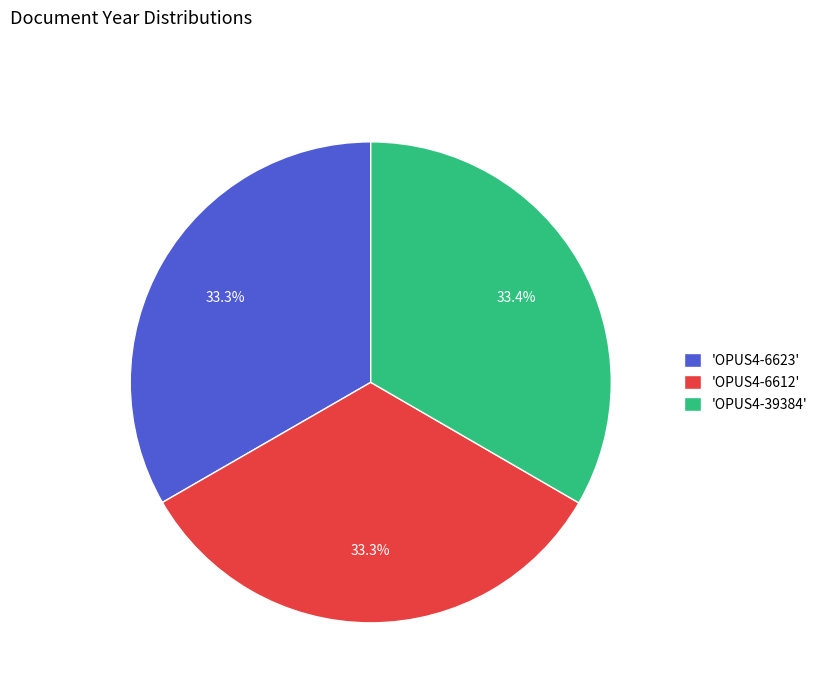

Approximately how many times larger is the value at 'OPUS4-6612' compared to 'OPUS4-6623'?

1.0